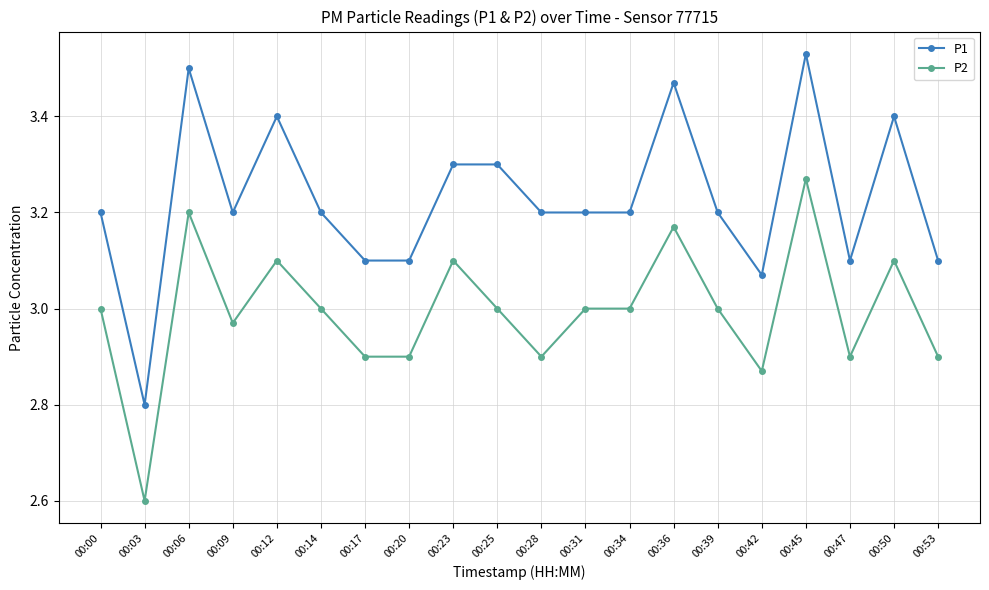

Where is P1 nearest to the value 3?

00:42